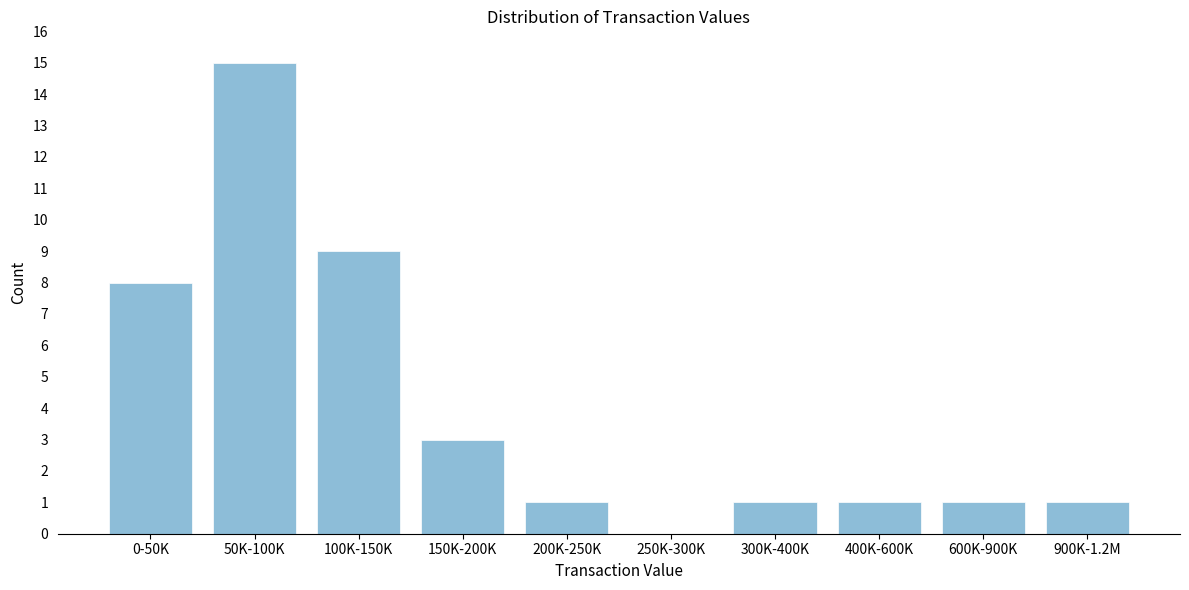

Reading left to right, list all the values displayed in this chart.

0-50K=8	50K-100K=15	100K-150K=9	150K-200K=3	200K-250K=1	250K-300K=0	300K-400K=1	400K-600K=1	600K-900K=1	900K-1.2M=1